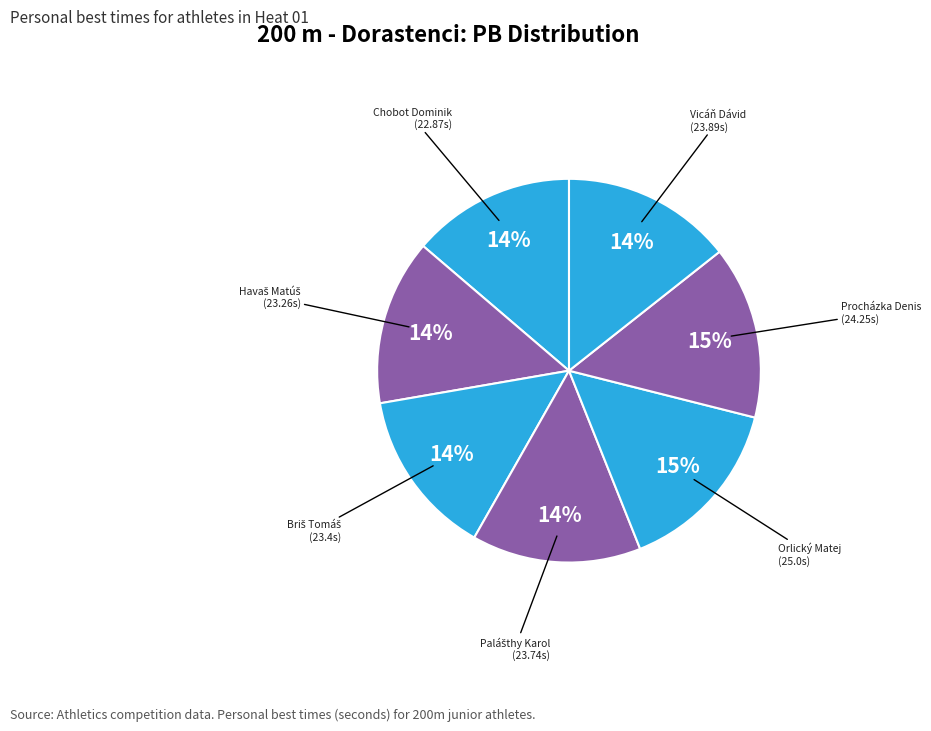

To the nearest percent, what is the difference between the largest and smallest slice percentages?

1%